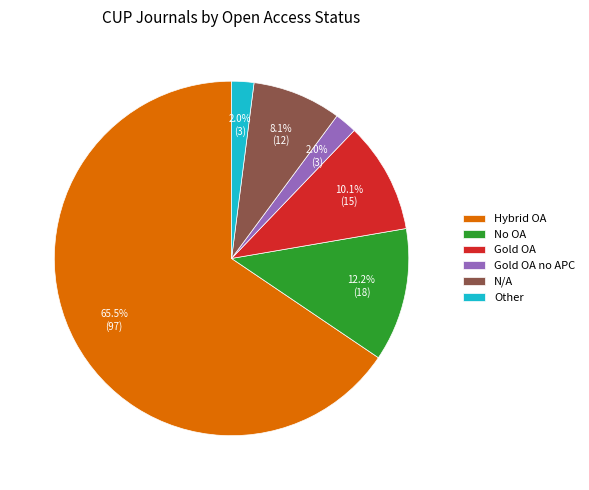

Which slice is the largest?

Hybrid OA